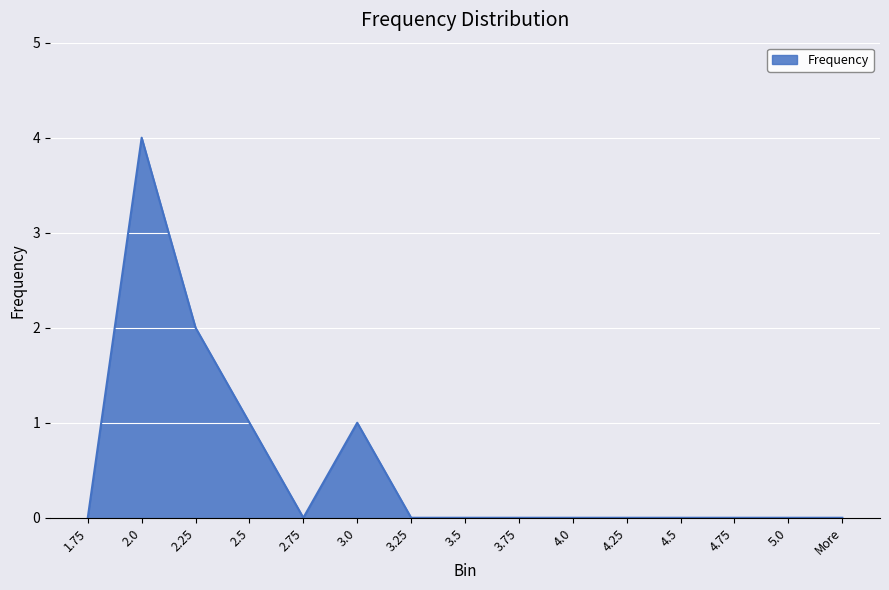

Which label corresponds to the largest value in the chart?

2.0